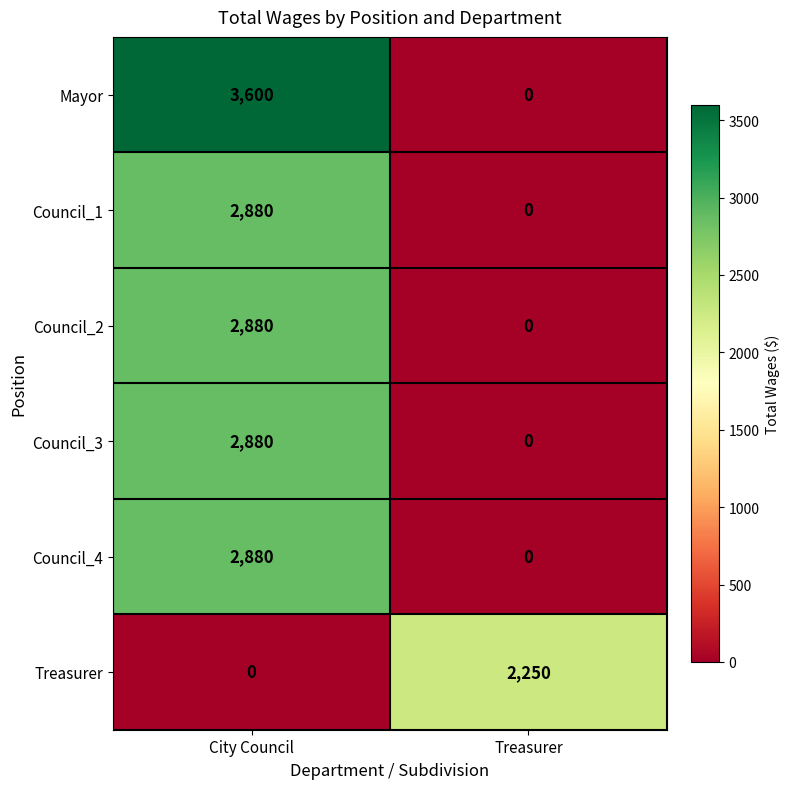

Rank the categories by Treasurer value from highest to lowest.

Treasurer, City Council